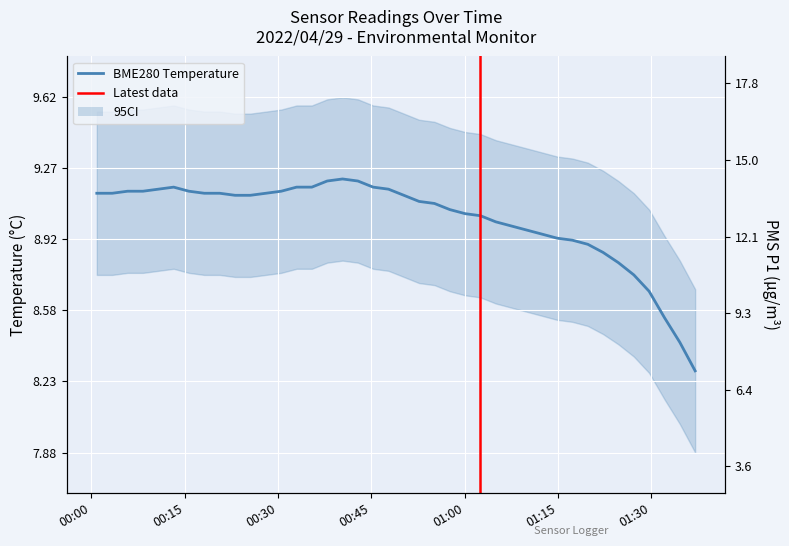

Does the chart display data point markers on the line(s)?

No